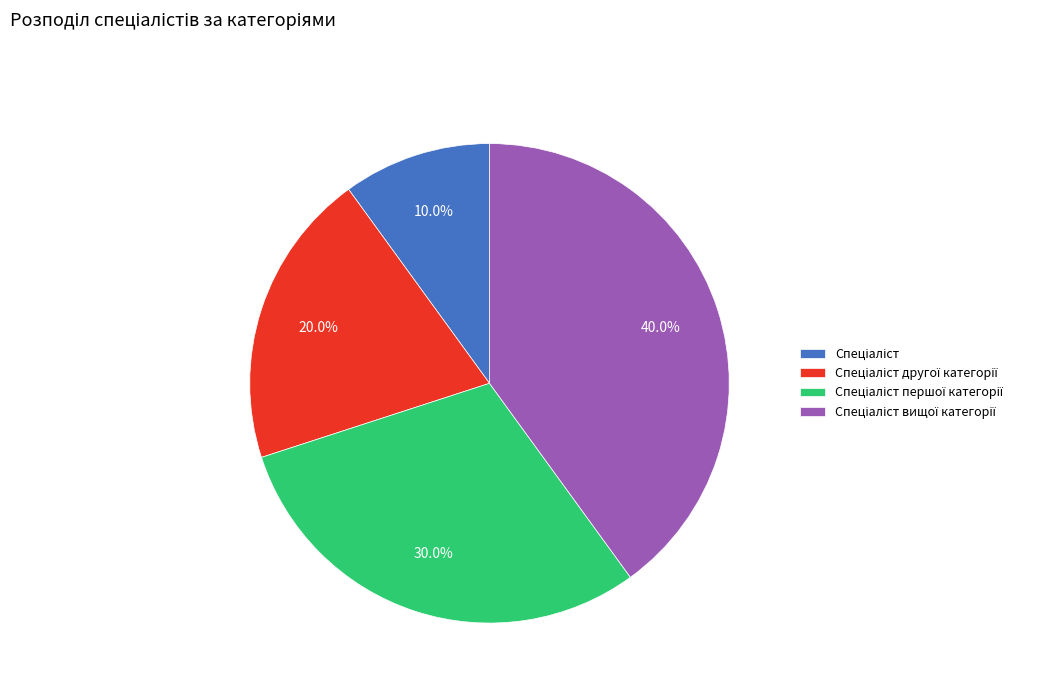

Is there any slice that represents more than half of the pie?

No